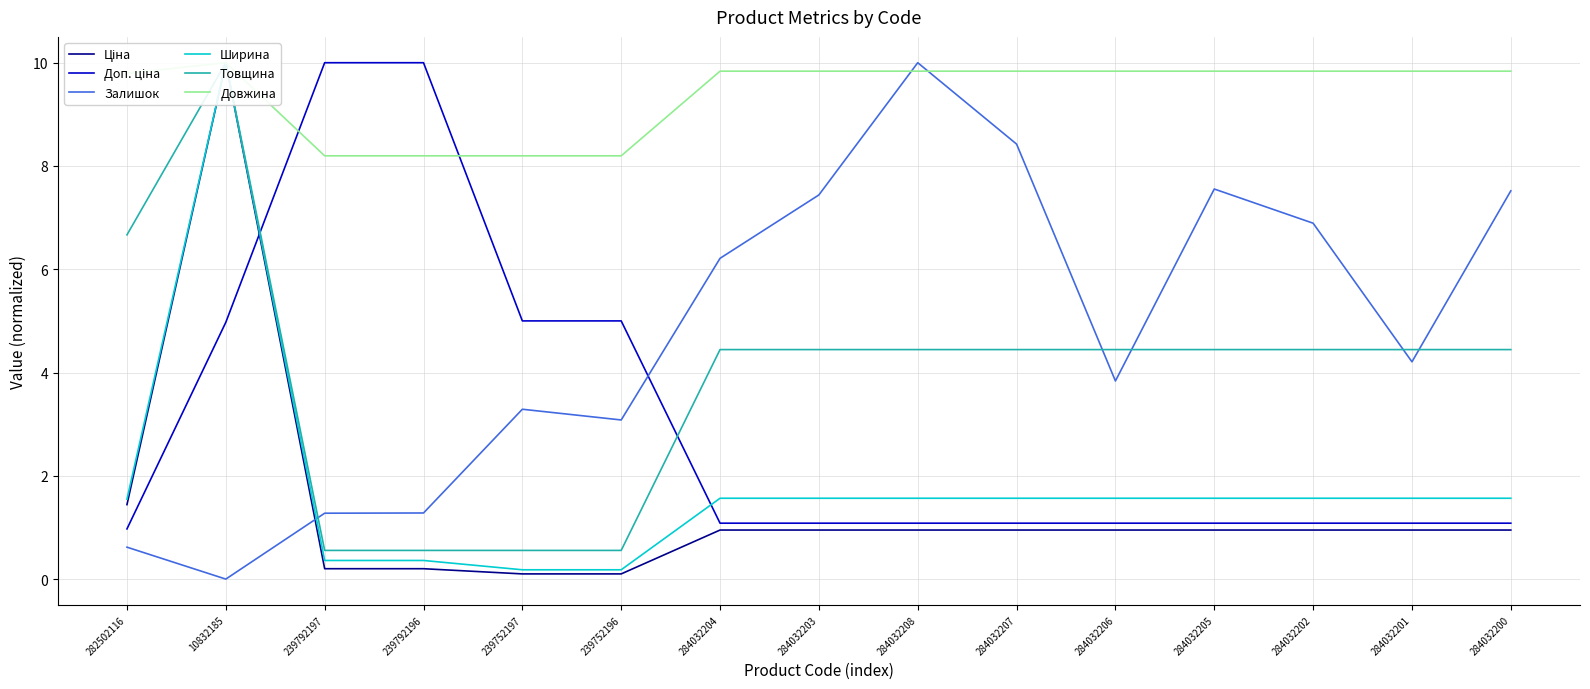

At how many categories does at least one series exceed 8?

15